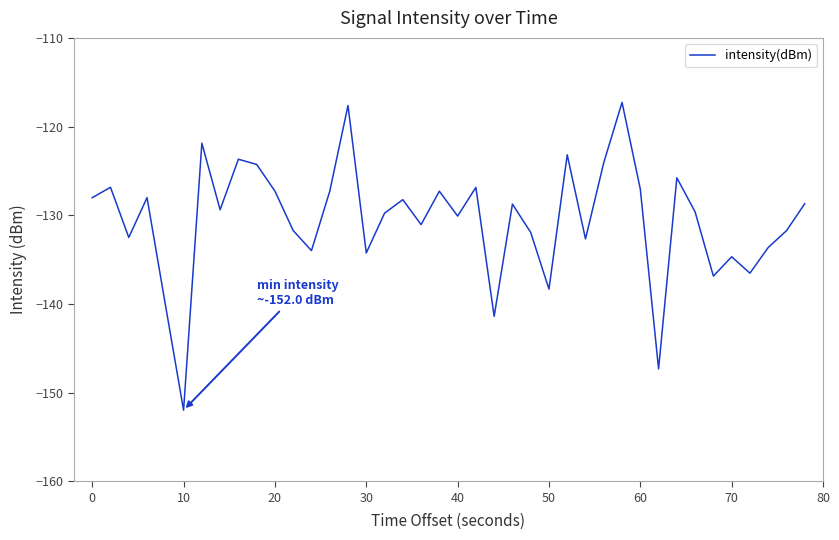

What is the difference between the maximum and minimum values?

34.7